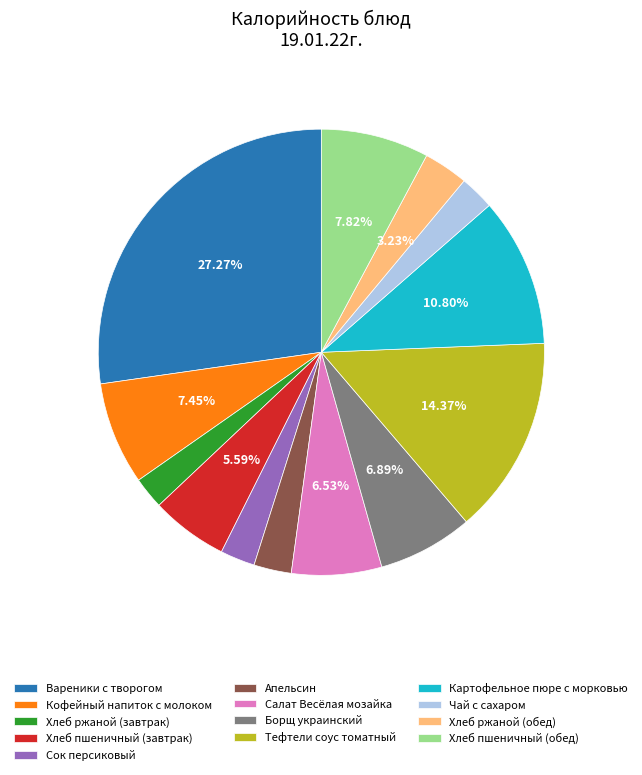

What percentage is the Тефтели соус томатный slice, to the nearest percent?

14%